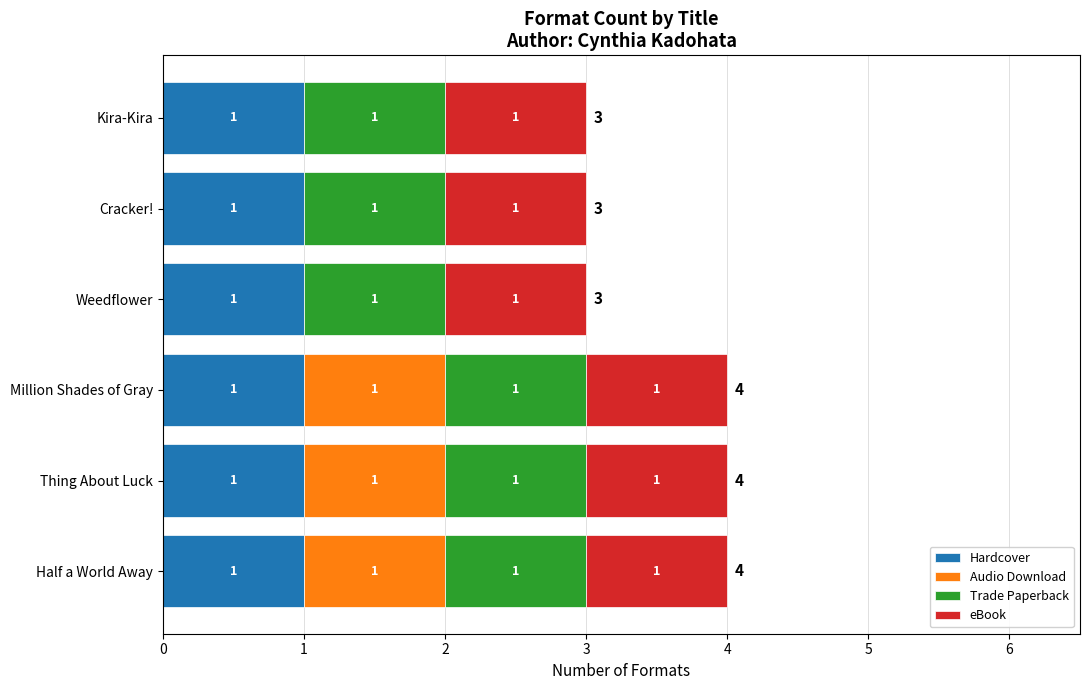

What is the total value across all series at Kira-Kira?

3